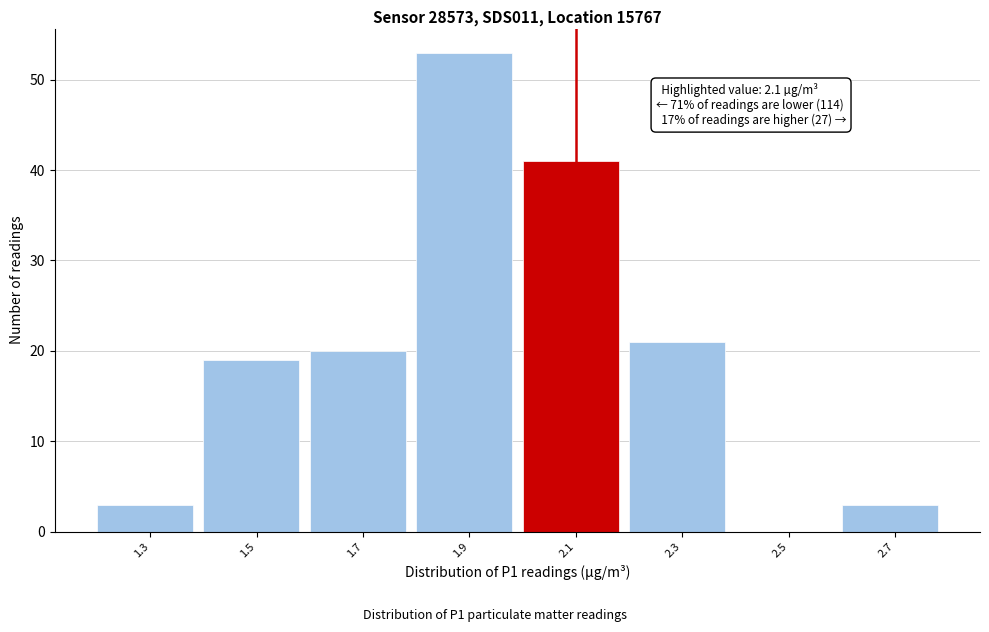

Which range on the x-axis has the tallest bar?

1.8 to 2.0